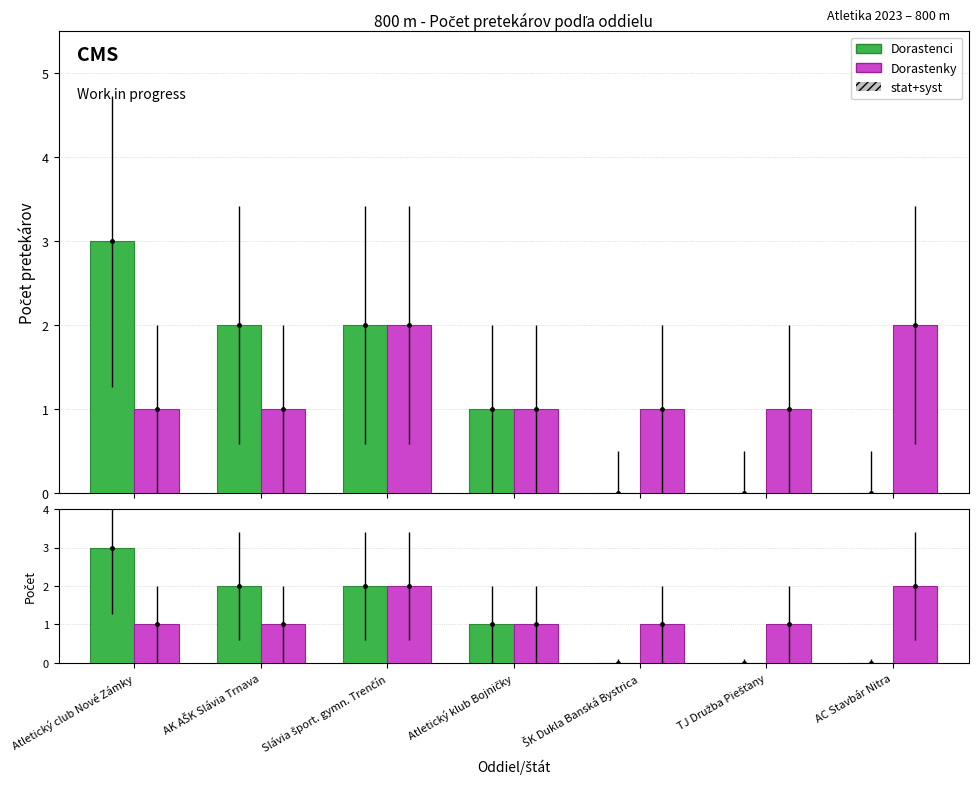

At which category is the sum across all series the highest?

Atletický club Nové Zámky